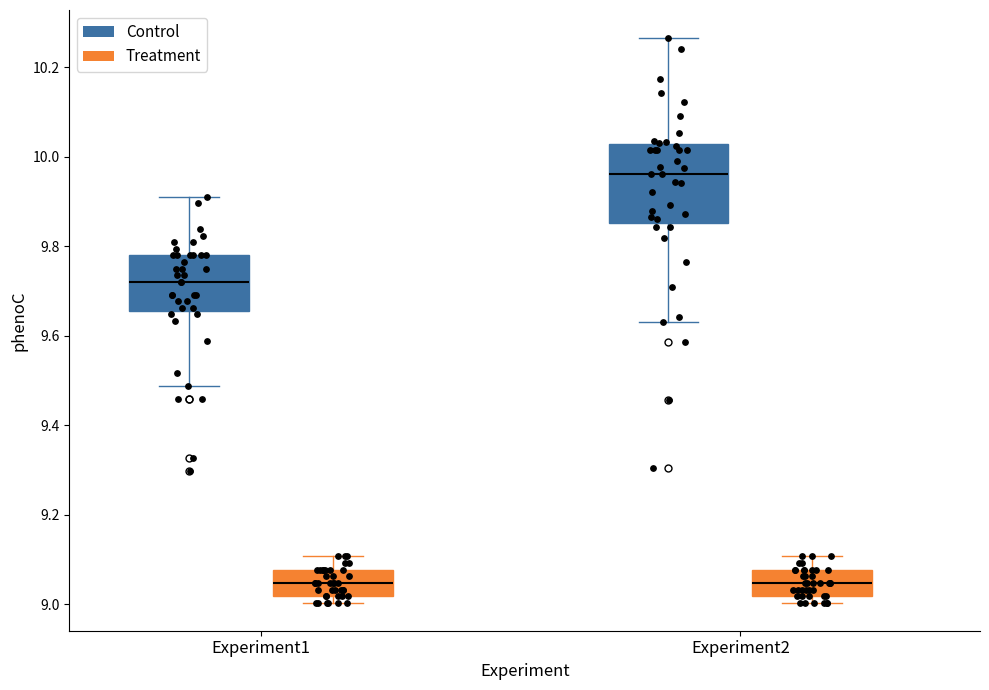

Reading left to right, transcribe this box plot: for each box, give where its median line is, the range the box spans, and where its two whiskers end, as read against the y-axis. The values are not printed on the chart, so give them approximately, as read against the axis.

Experiment1 (Control): median 9.72, box 9.66 to 9.78, whiskers 9.48 to 9.92
Experiment1 (Treatment): median 9.04, box 9.02 to 9.08, whiskers 9.00 to 9.10
Experiment2 (Control): median 9.96, box 9.86 to 10.02, whiskers 9.64 to 10.26
Experiment2 (Treatment): median 9.04, box 9.02 to 9.08, whiskers 9.00 to 9.10